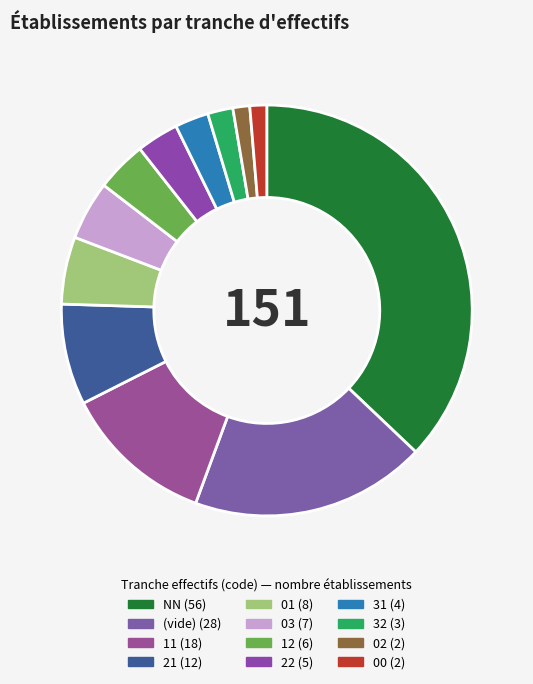

Rank the categories by value from lowest to highest.

02, 00, 32, 31, 22, 12, 03, 01, 21, 11, , NN